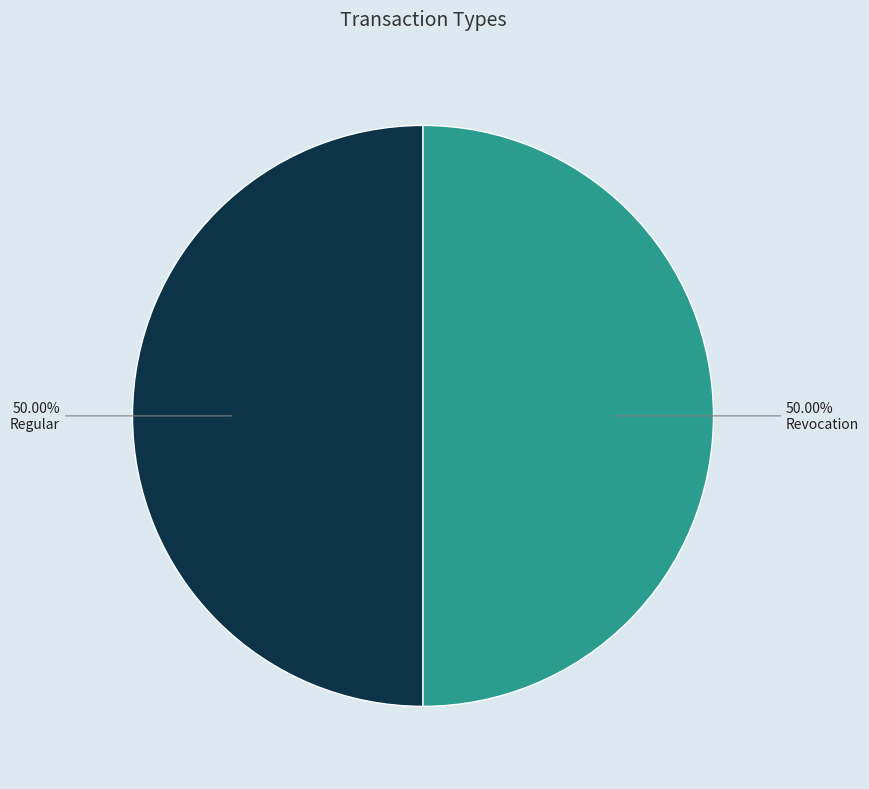

How many slices are in this pie chart?

2